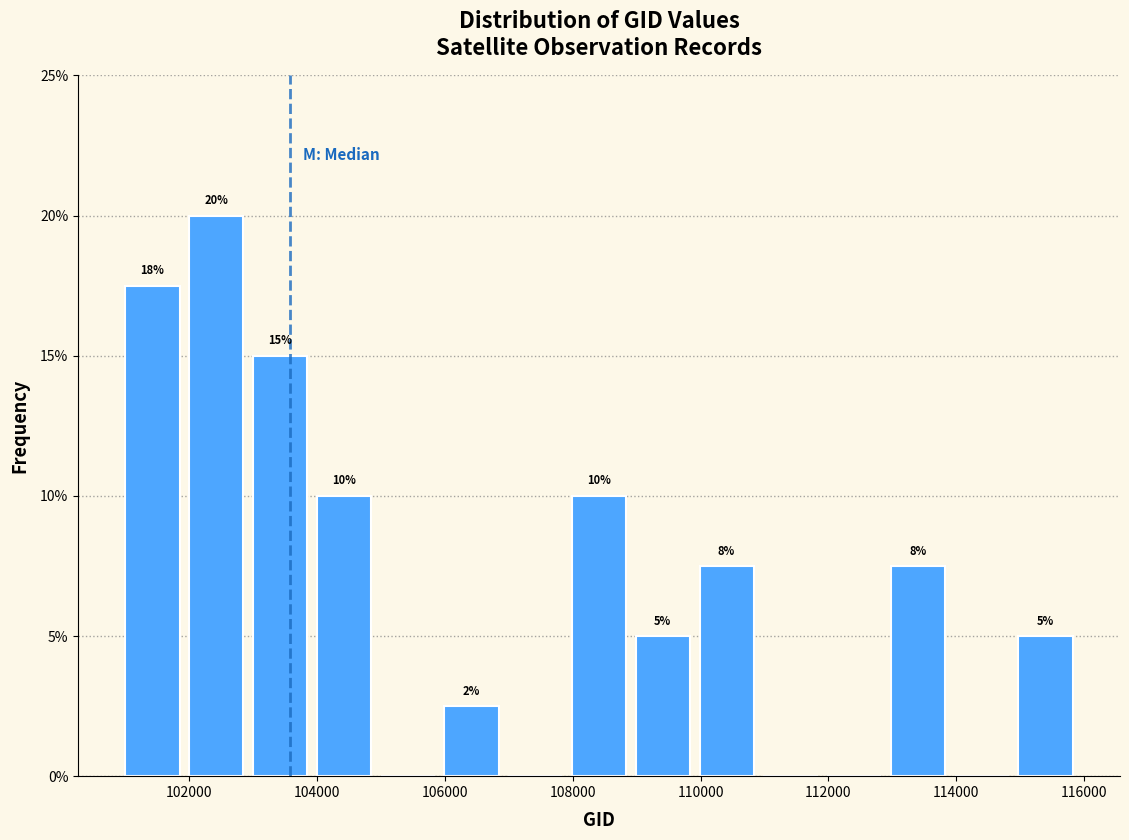

Which range on the x-axis has the tallest bar?

102000 to 103000